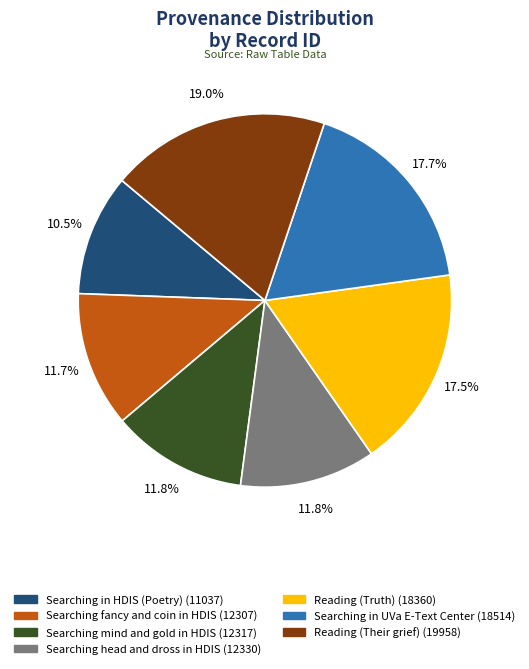

What is the smallest slice in the pie chart?

Searching in HDIS (Poetry)